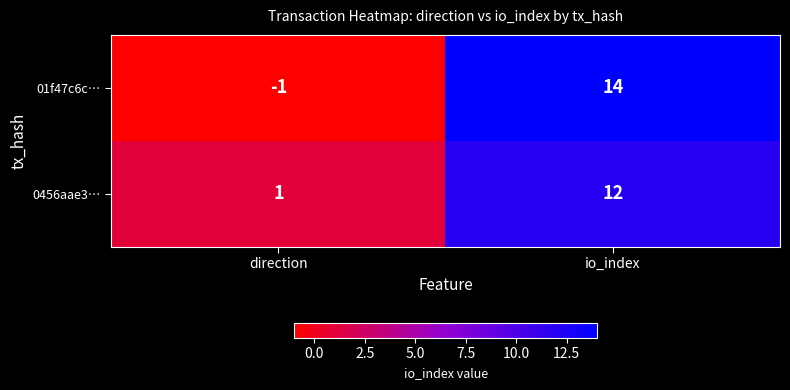

What is the difference between the 01f47c6c… values at io_index and direction?

15